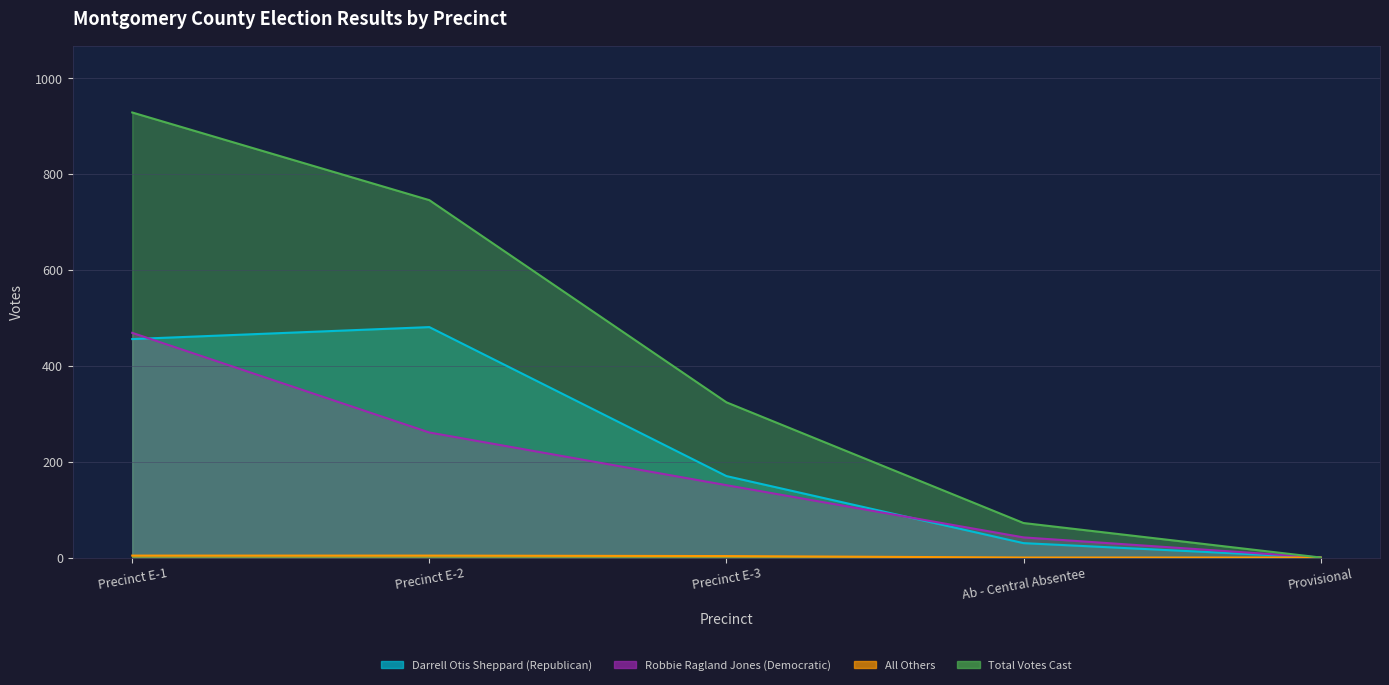

What position from the left is Precinct E-2?

2